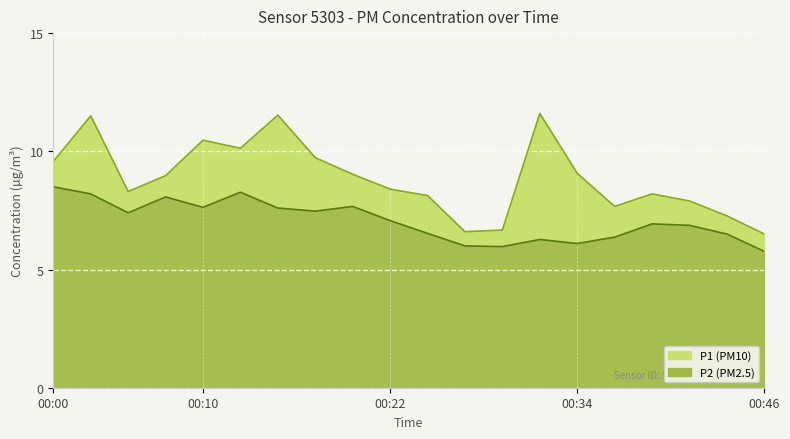

Which series has the widest spread of values?

P1